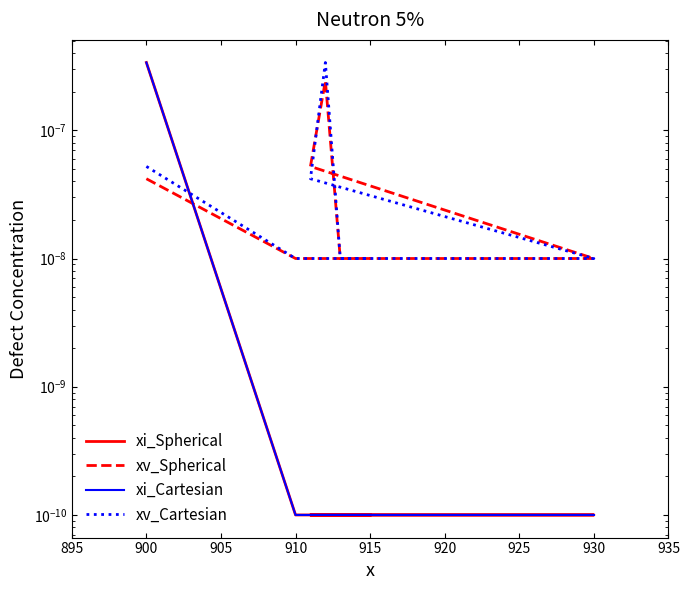

True or false: xi_Cartesian and xi_Spherical cross at least once.

False